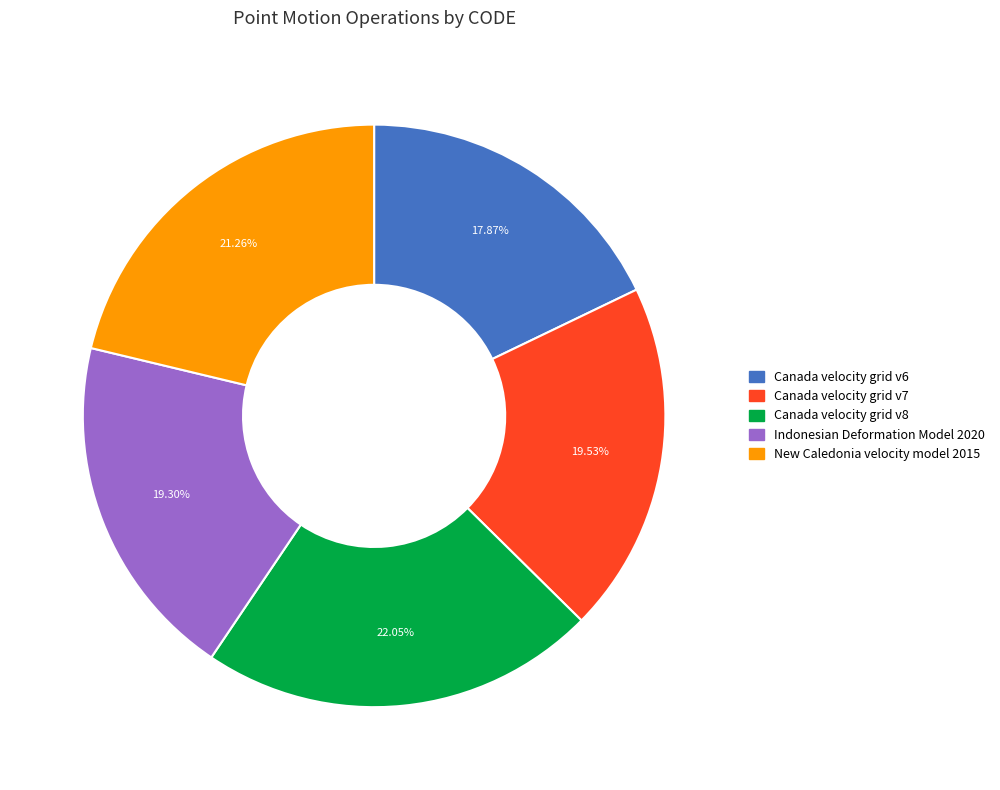

True or false: Canada velocity grid v7 accounts for 20% of the total.

True